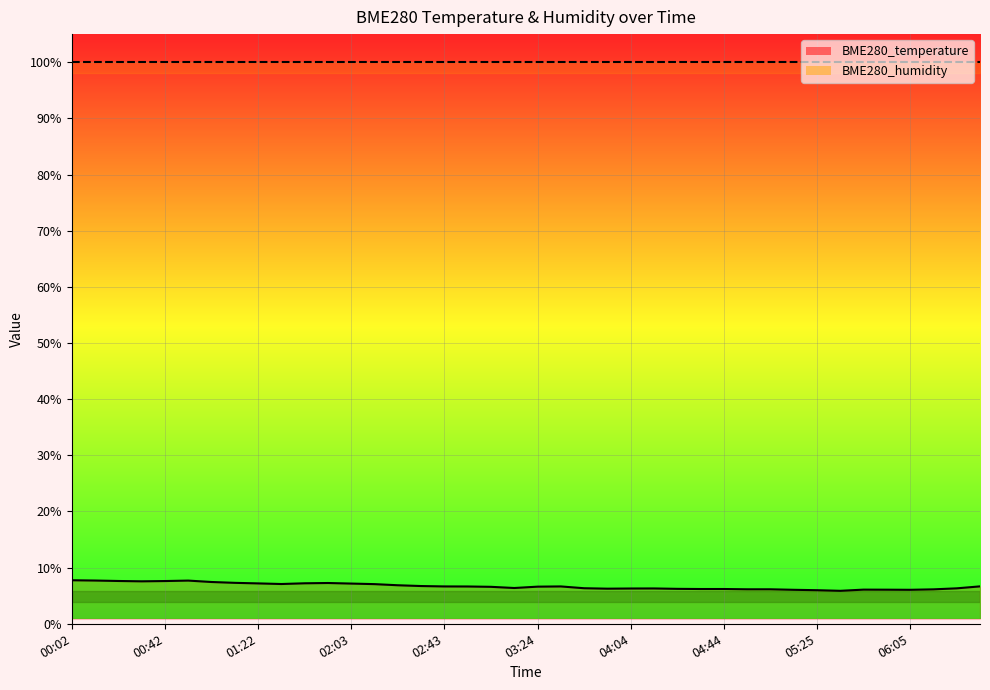

True or false: the data shows 3.1 at 01:02.

False